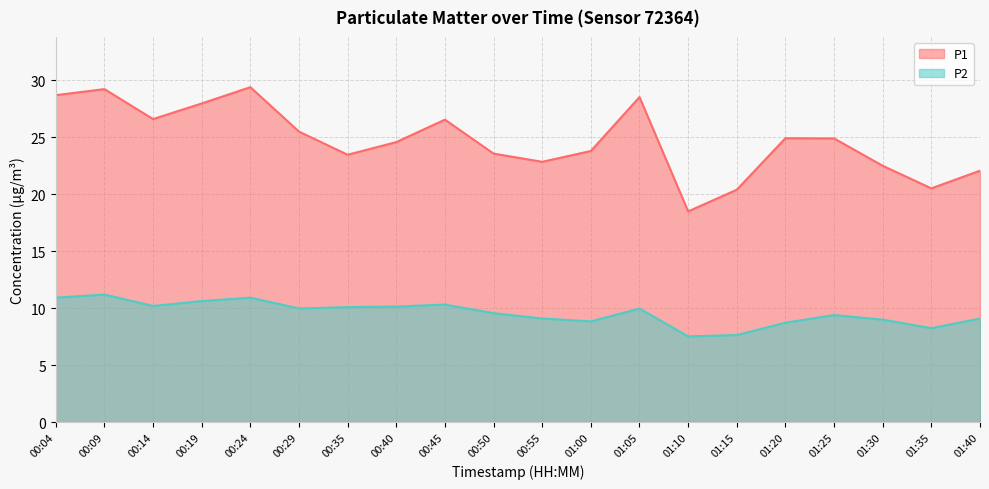

What is the total value across all series at 01:00?

32.6